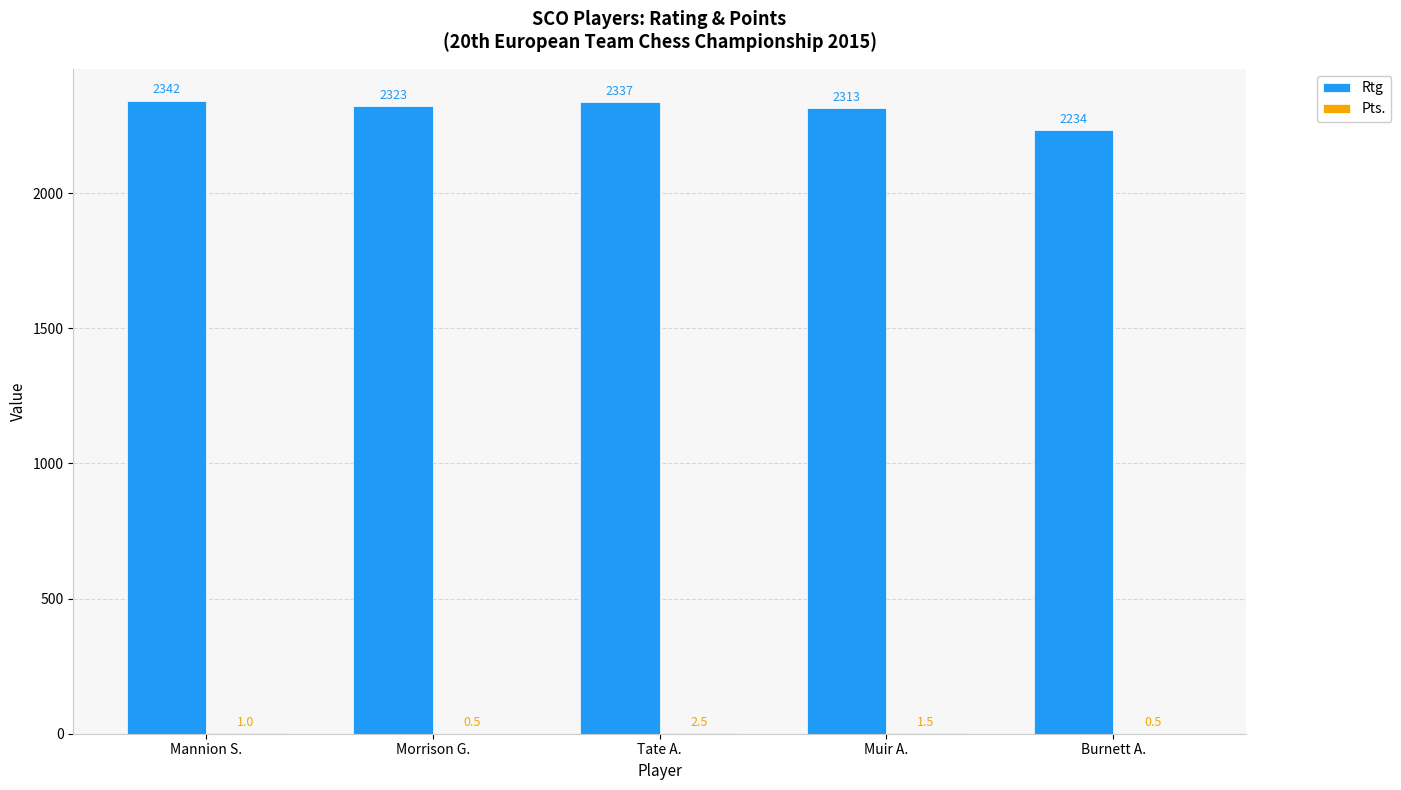

The Rtg series shows 2981.0 at Burnett A.. True or false?

False